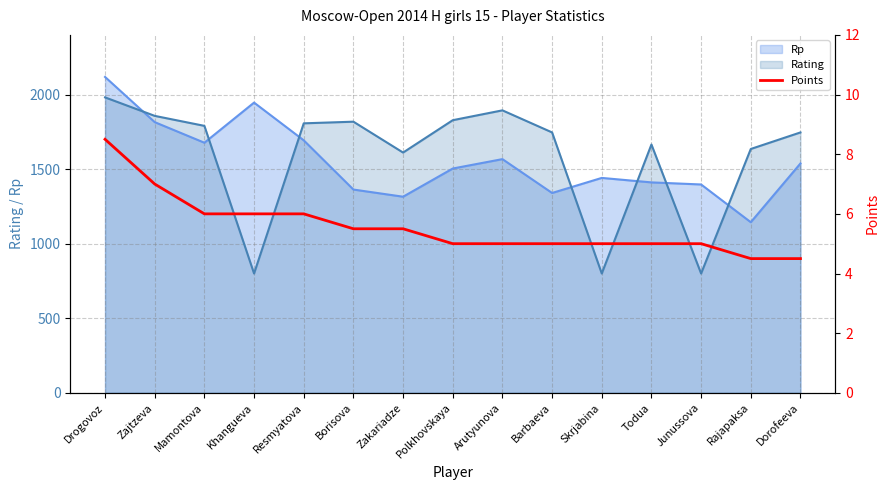

Which category has the lowest value in the Rp series?

Rajapaksa